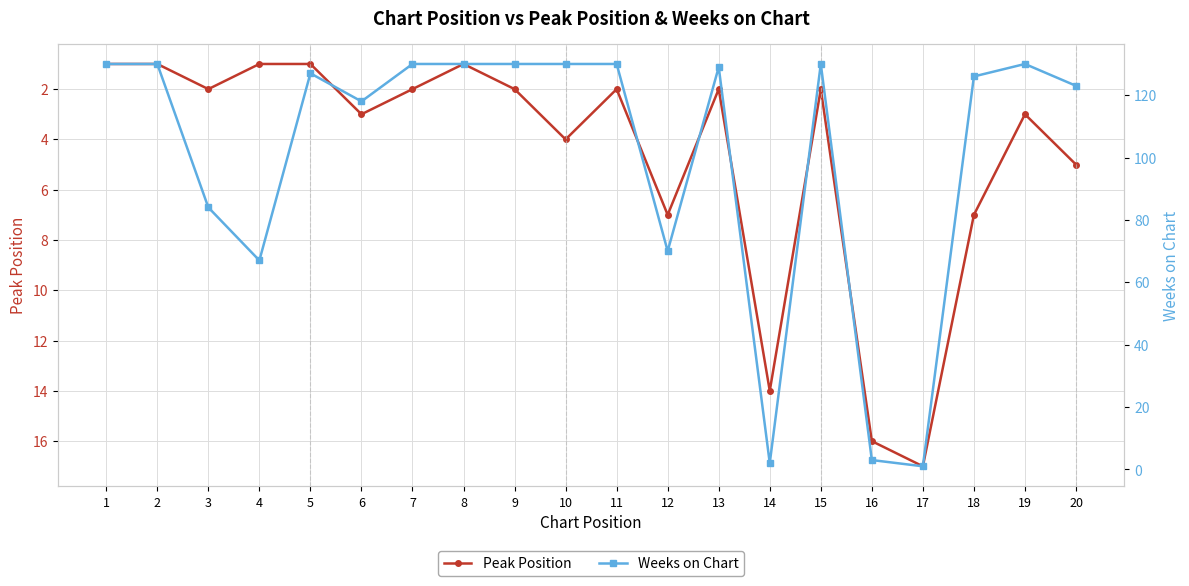

What are all the series names shown in the legend?

Peak Position, Weeks on Chart